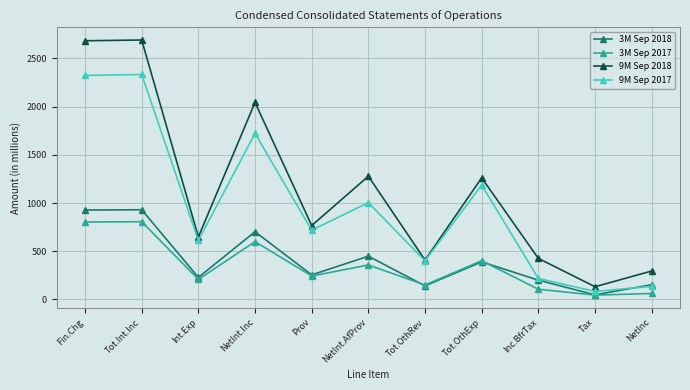

The value of 9M Sep 2018 at Inc.BfrTax is 749. True or false?

False